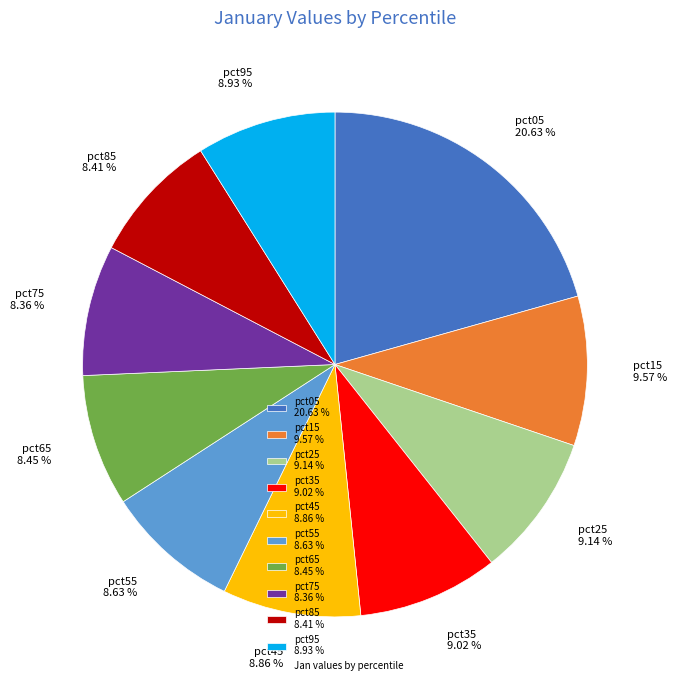

What percentage is the pct25 slice, to the nearest percent?

9%